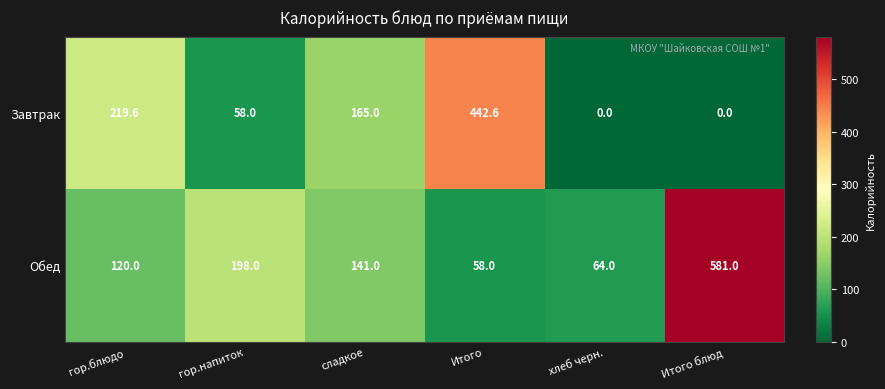

List the series in order of their overall mean, lowest first.

Завтрак, Обед